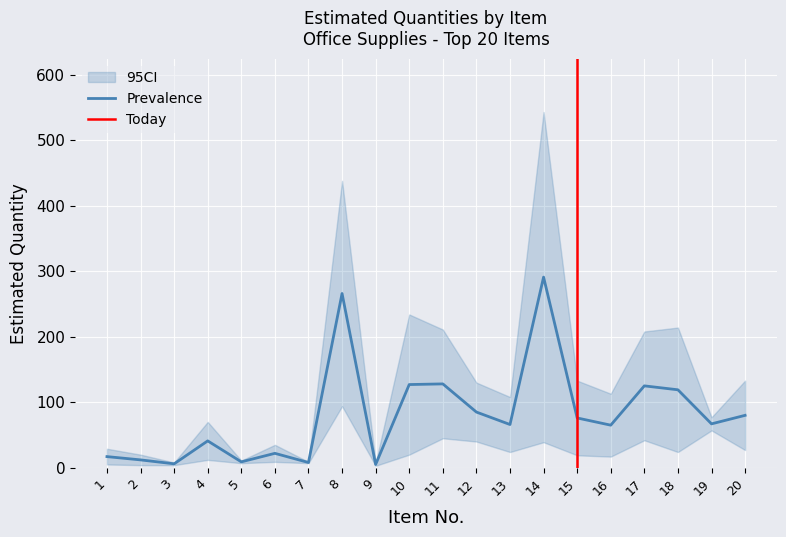

The Prevalence series shows 67 at 19. True or false?

True